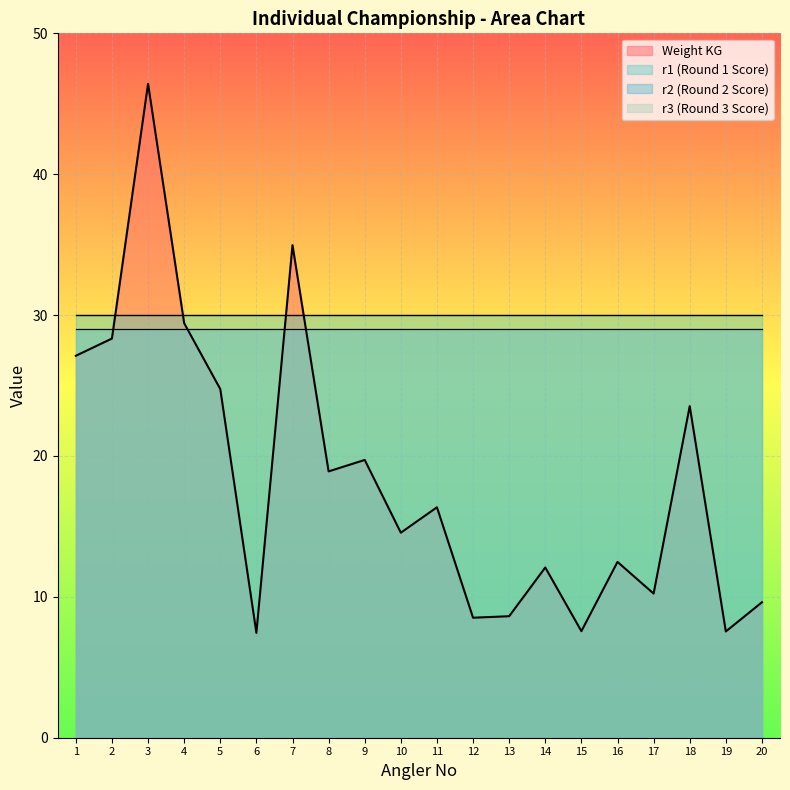

Where is Weight KG nearest to the value 26?

1